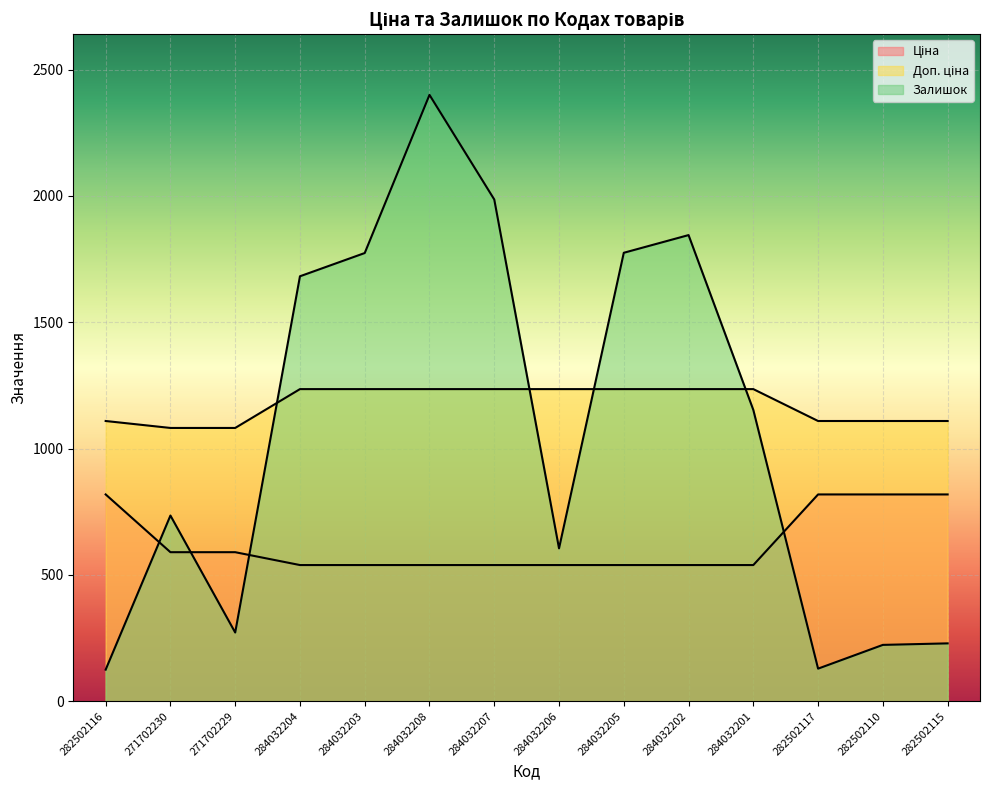

At which category is the sum across all series the highest?

284032208